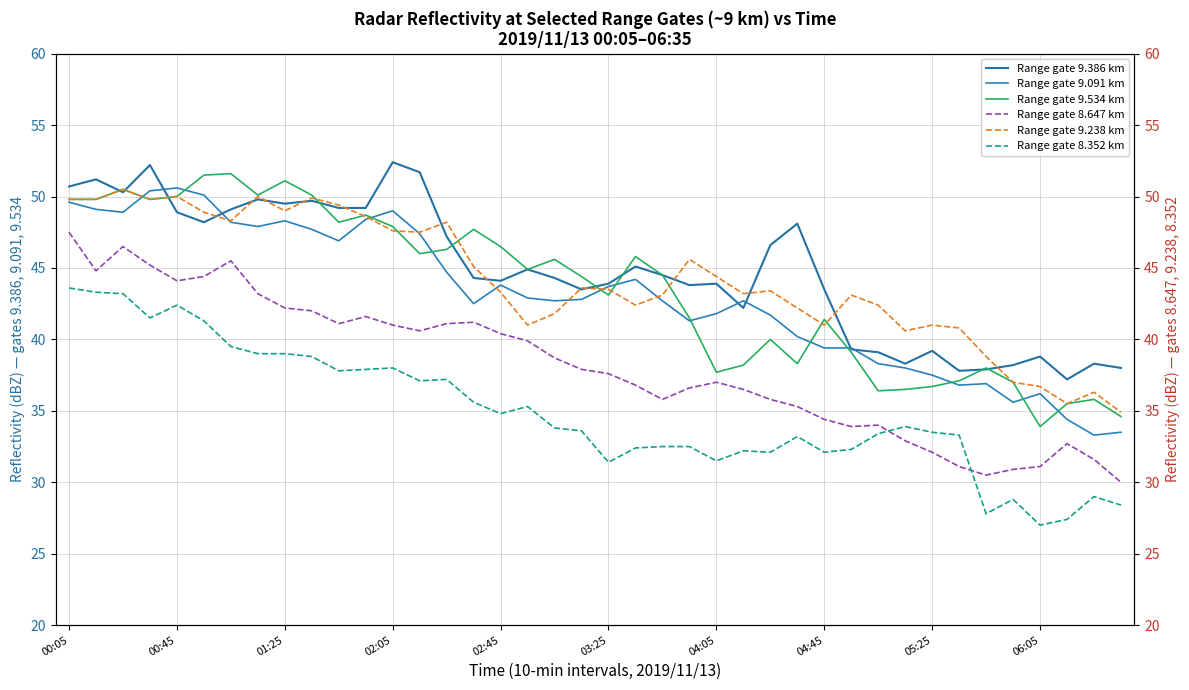

Which series changed the most between 03:25 and 35?

Range gate 9.091 km